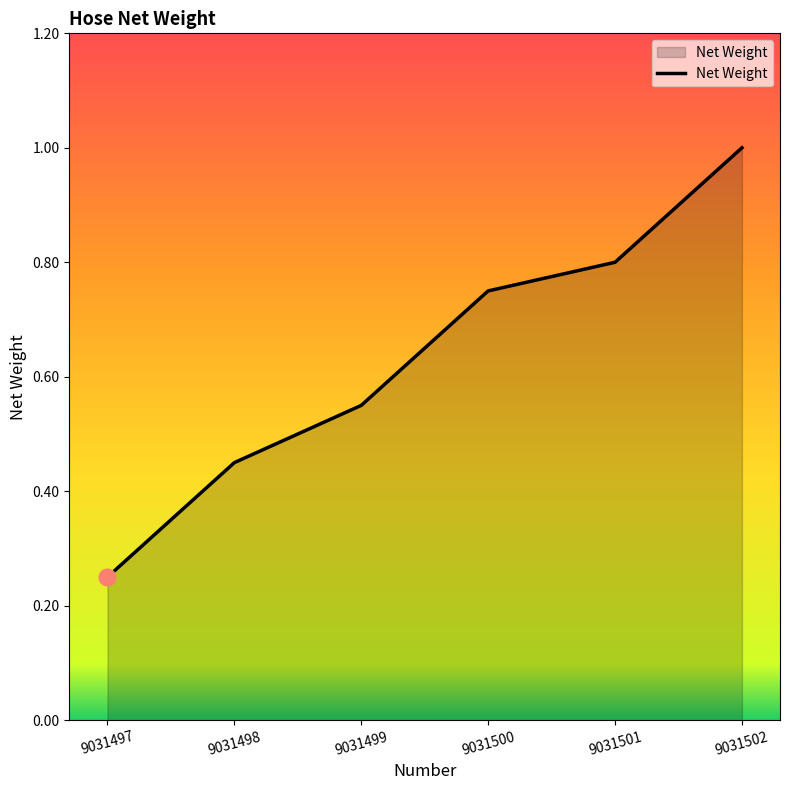

Rank the categories by value from lowest to highest.

9031497, 9031498, 9031499, 9031500, 9031501, 9031502